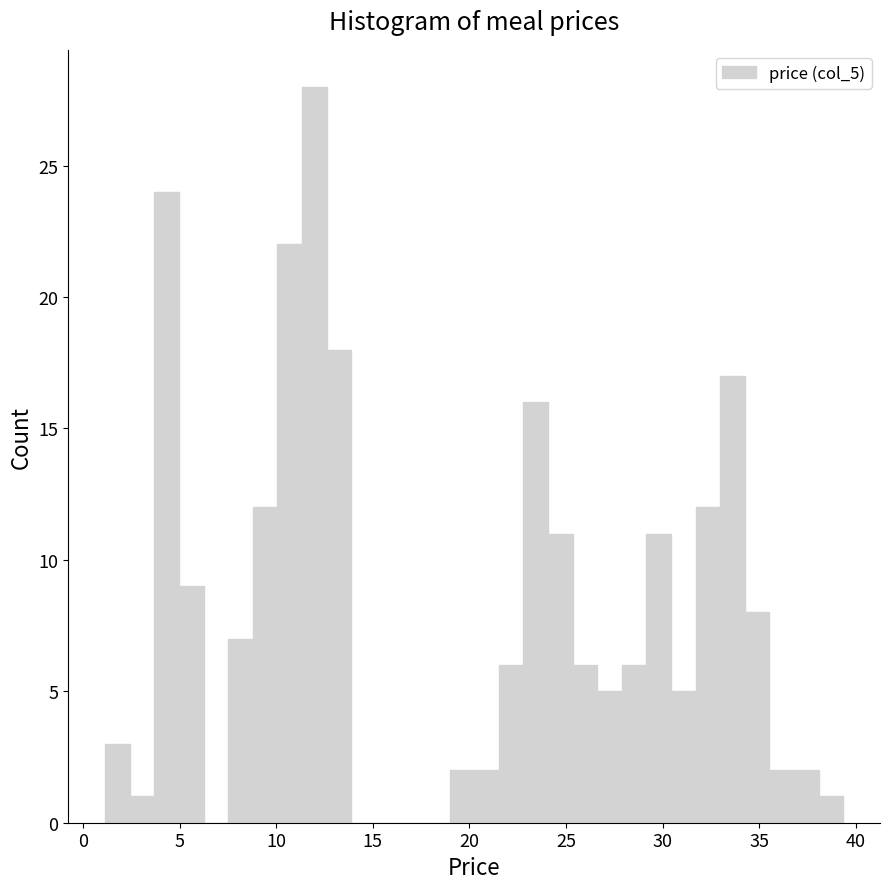

Around what value on the x-axis is the tallest bar? Give the approximate position of its centre, as read against the axis.

12.0